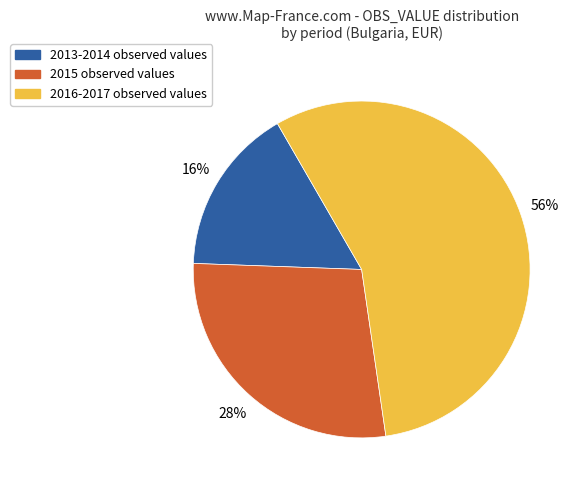

How many slices are in this pie chart?

3